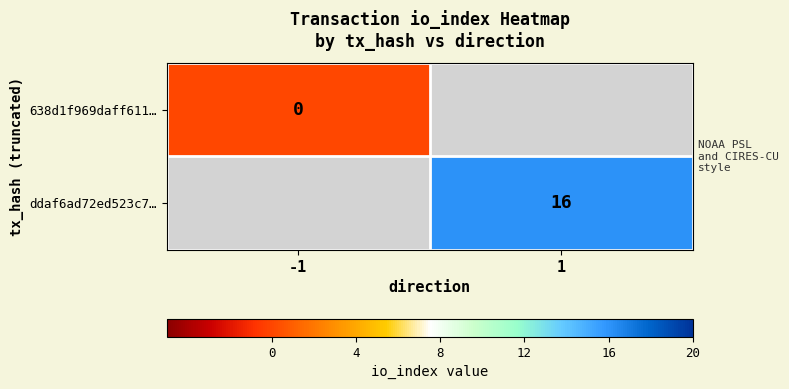

The ddaf6ad72ed523c7… series shows 16 at 1. True or false?

True